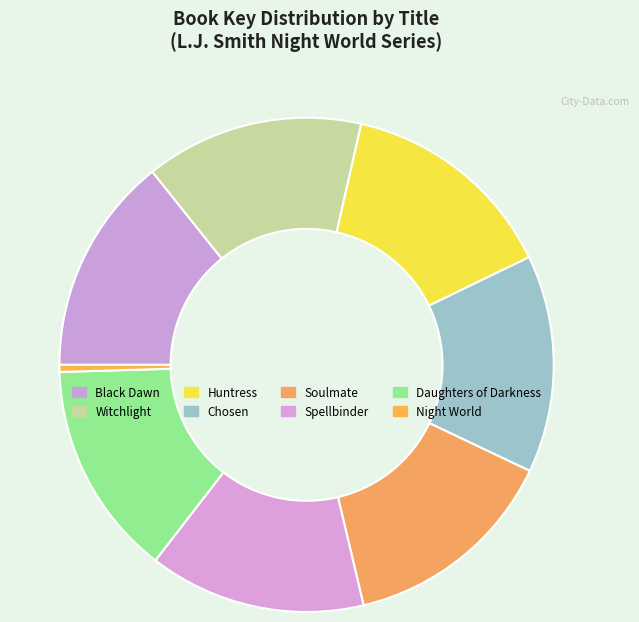

Approximately how many times larger is the value at Daughters of Darkness compared to Huntress?

1.0